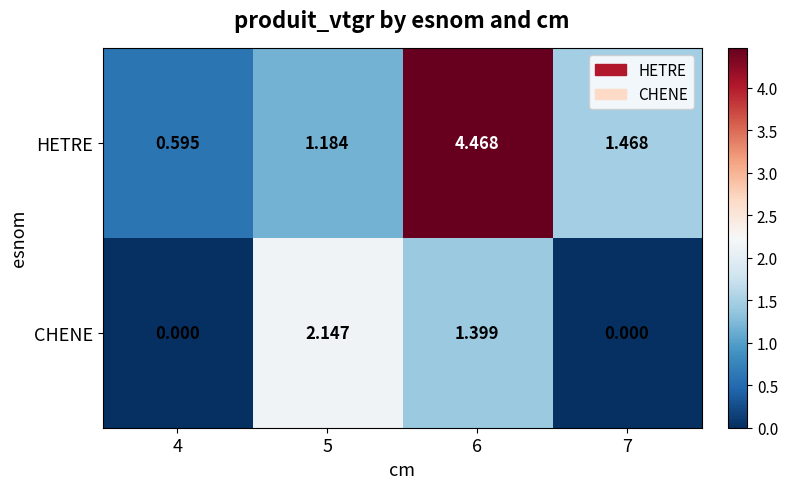

Which series has the largest total across all categories?

HETRE